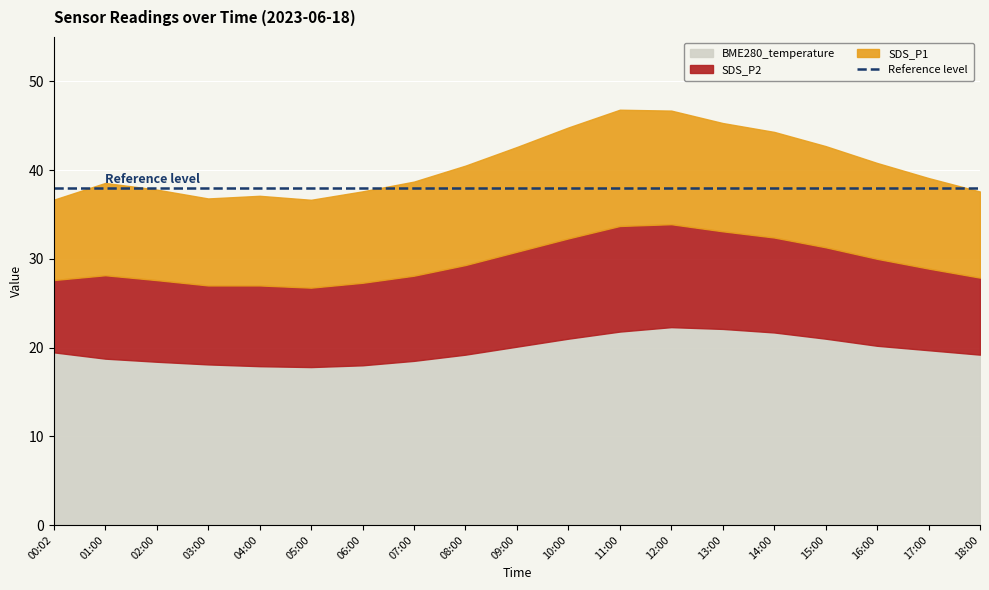

What is the highest value of the BME280_temperature series?

22.3